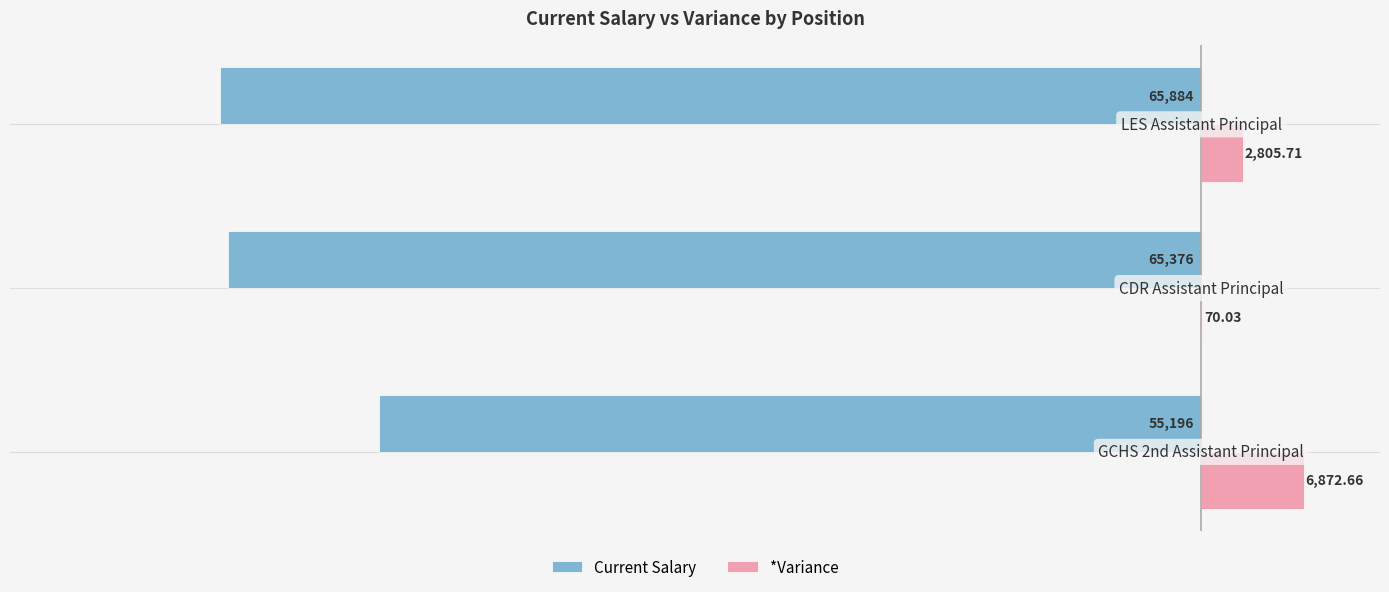

Which series has the largest total across all categories?

*Variance